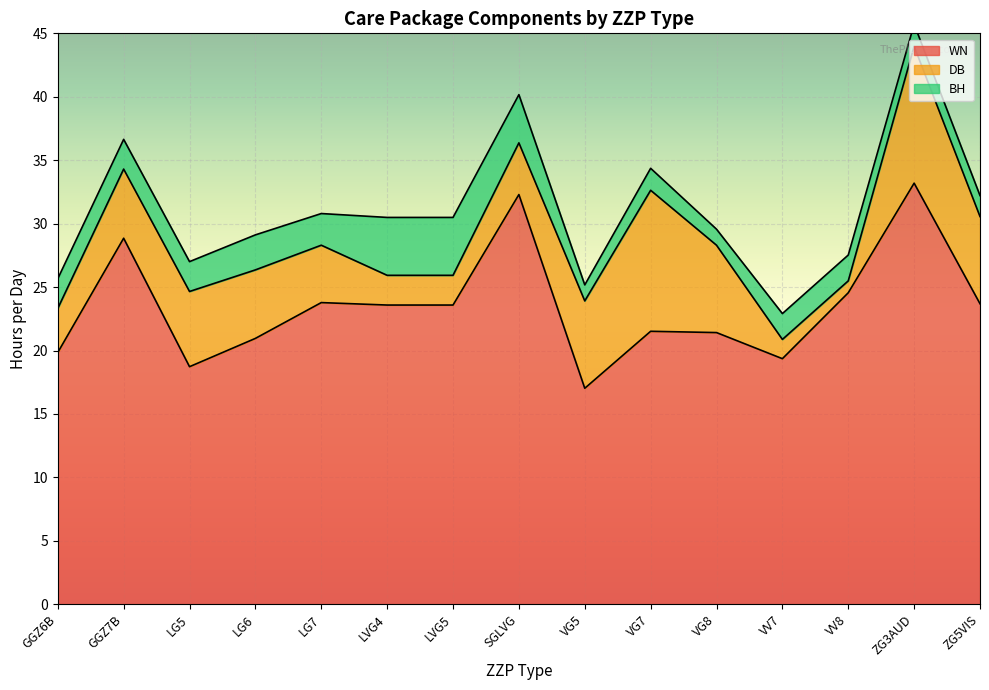

Rank the series at LG6 from highest to lowest value.

WN, DB, BH